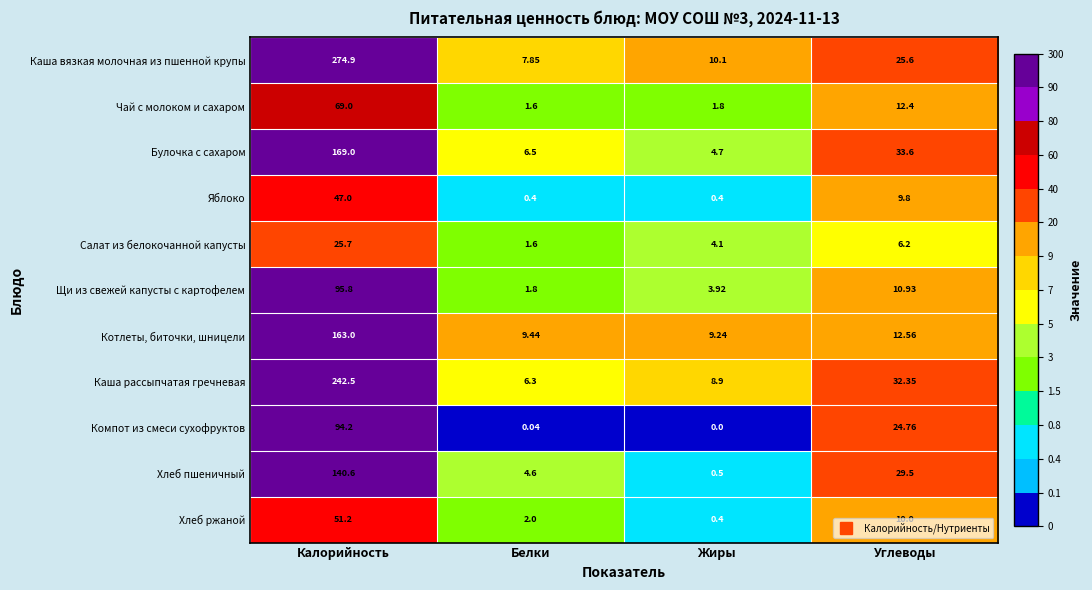

List the labels in order of Хлеб пшеничный value, smallest first.

Жиры, Белки, Углеводы, Калорийность